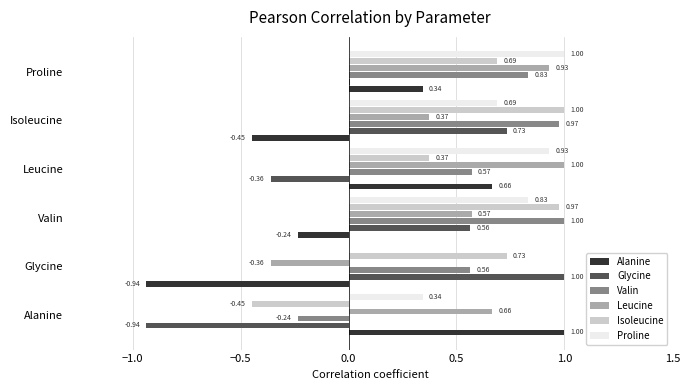

Which category has the highest value in the Isoleucine series?

Isoleucine